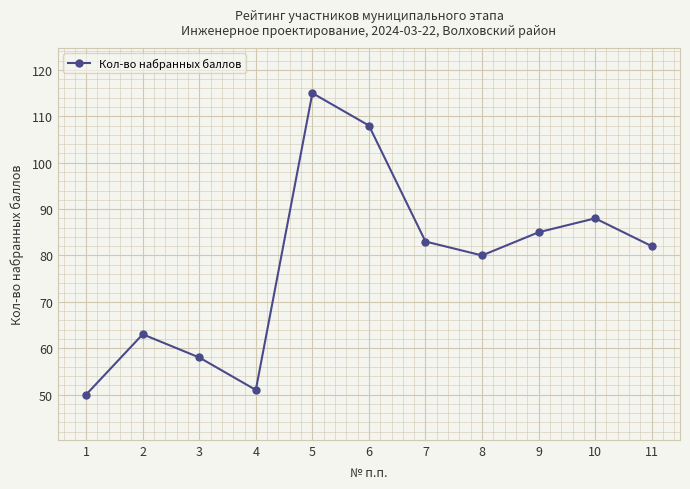

What is the difference between the second highest and minimum values?

58